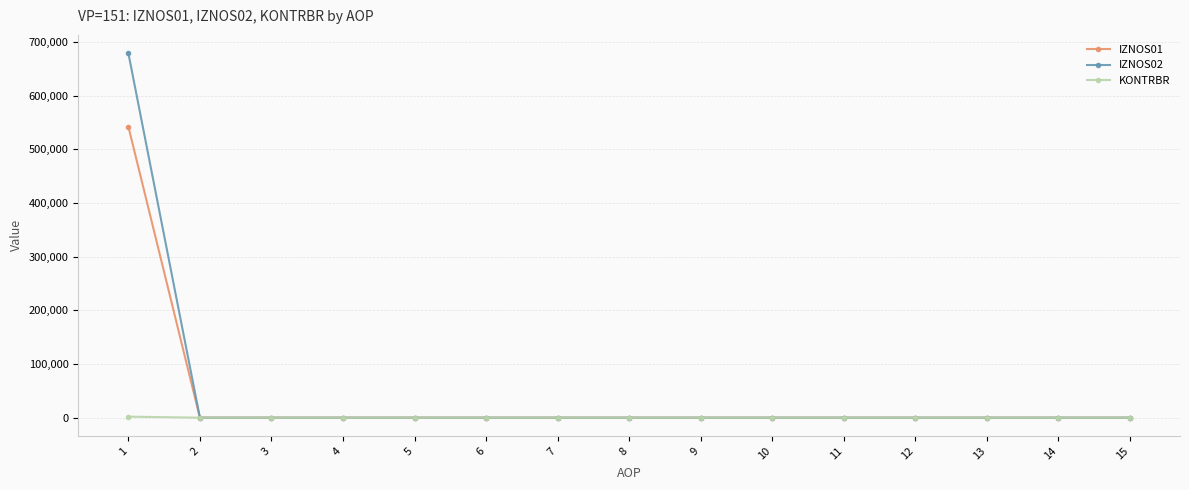

What is the average value of the IZNOS02 series?

45278.6